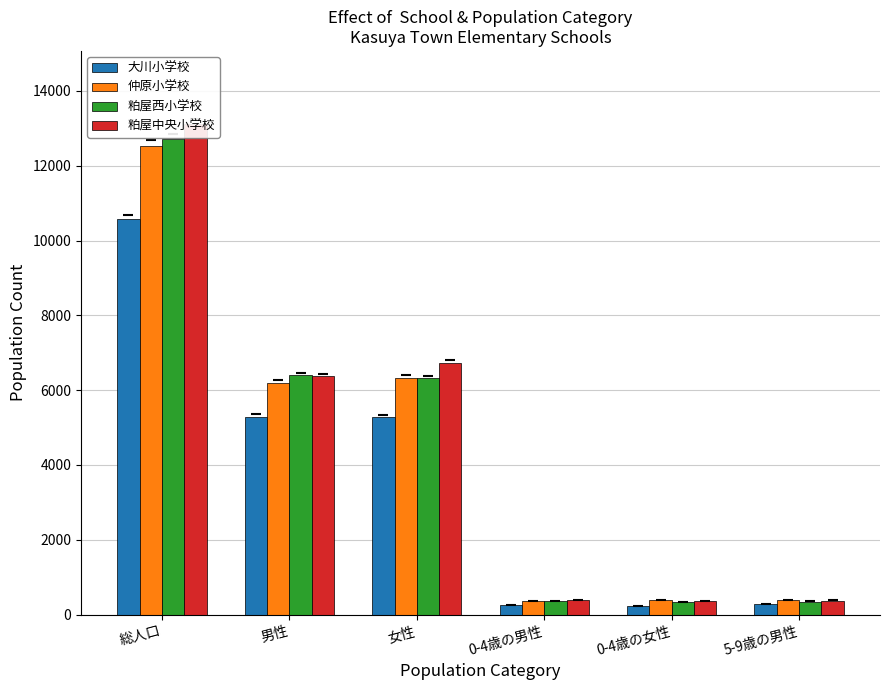

What is the difference between the highest and lowest values at 女性?

1460